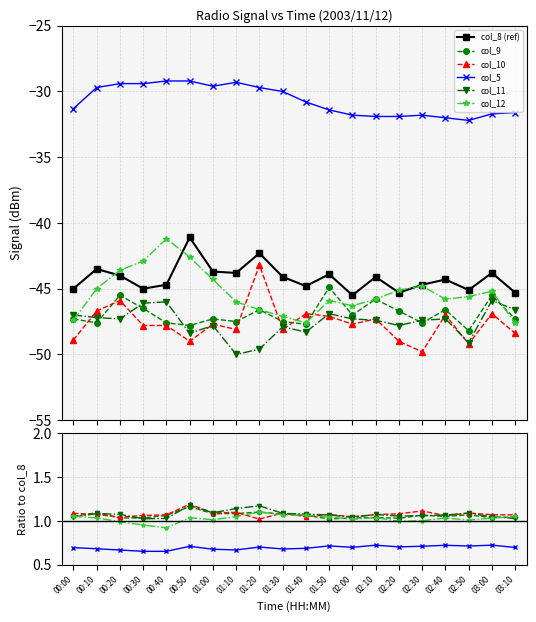

How many lines are shown in the chart?

6